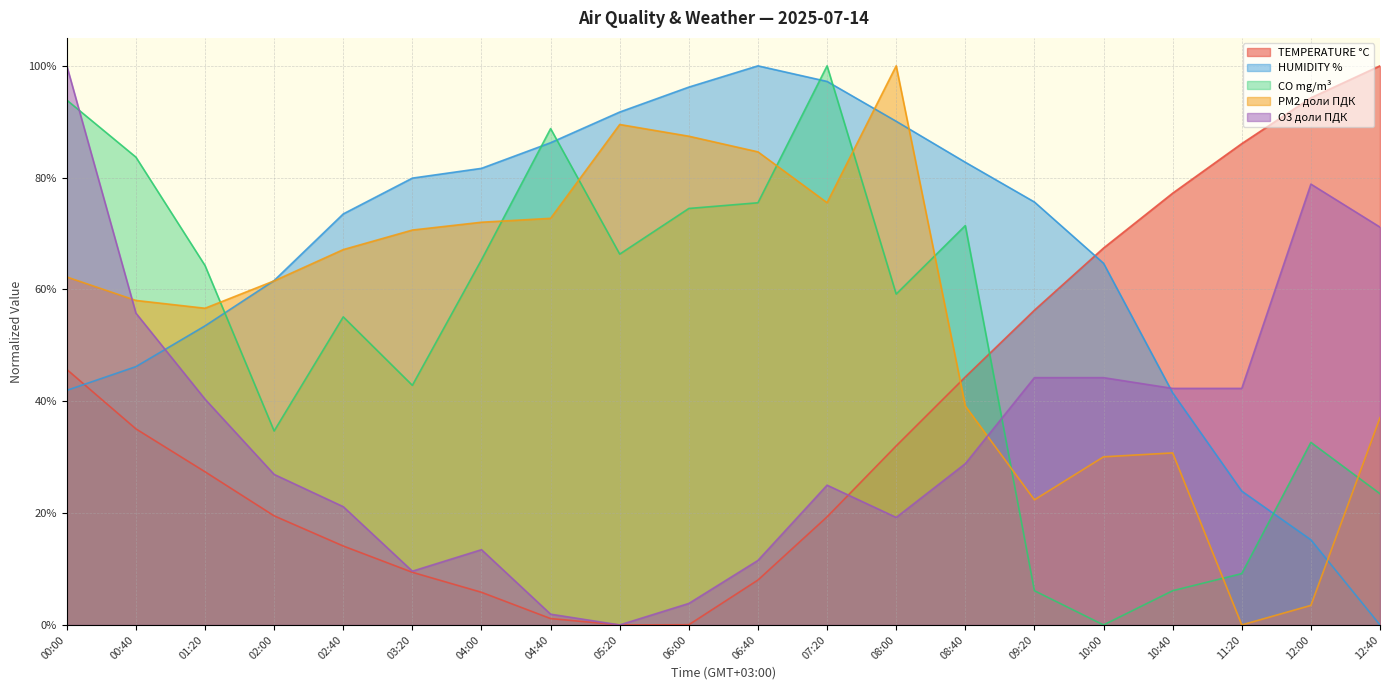

Reading right to left, what are all the values shown in this chart?

TEMPERATURE °C: 12:40=1.0	12:00=0.9	11:20=0.9	10:40=0.8	10:00=0.7	09:20=0.6	08:40=0.4	08:00=0.3	07:20=0.2	06:40=0.1	06:00=0.0	05:20=0.0	04:40=0.0	04:00=0.1	03:20=0.1	02:40=0.1	02:00=0.2	01:20=0.3	00:40=0.4	00:00=0.5
HUMIDITY %: 12:40=0.0	12:00=0.2	11:20=0.2	10:40=0.4	10:00=0.6	09:20=0.8	08:40=0.8	08:00=0.9	07:20=1.0	06:40=1.0	06:00=1.0	05:20=0.9	04:40=0.9	04:00=0.8	03:20=0.8	02:40=0.7	02:00=0.6	01:20=0.5	00:40=0.5	00:00=0.4
CO mg/m³: 12:40=0.2	12:00=0.3	11:20=0.1	10:40=0.1	10:00=0.0	09:20=0.1	08:40=0.7	08:00=0.6	07:20=1.0	06:40=0.8	06:00=0.7	05:20=0.7	04:40=0.9	04:00=0.7	03:20=0.4	02:40=0.6	02:00=0.3	01:20=0.6	00:40=0.8	00:00=0.9
PM2 доли ПДК: 12:40=0.4	12:00=0.0	11:20=0.0	10:40=0.3	10:00=0.3	09:20=0.2	08:40=0.4	08:00=1.0	07:20=0.8	06:40=0.8	06:00=0.9	05:20=0.9	04:40=0.7	04:00=0.7	03:20=0.7	02:40=0.7	02:00=0.6	01:20=0.6	00:40=0.6	00:00=0.6
O3 доли ПДК: 12:40=0.7	12:00=0.8	11:20=0.4	10:40=0.4	10:00=0.4	09:20=0.4	08:40=0.3	08:00=0.2	07:20=0.2	06:40=0.1	06:00=0.0	05:20=0.0	04:40=0.0	04:00=0.1	03:20=0.1	02:40=0.2	02:00=0.3	01:20=0.4	00:40=0.6	00:00=1.0